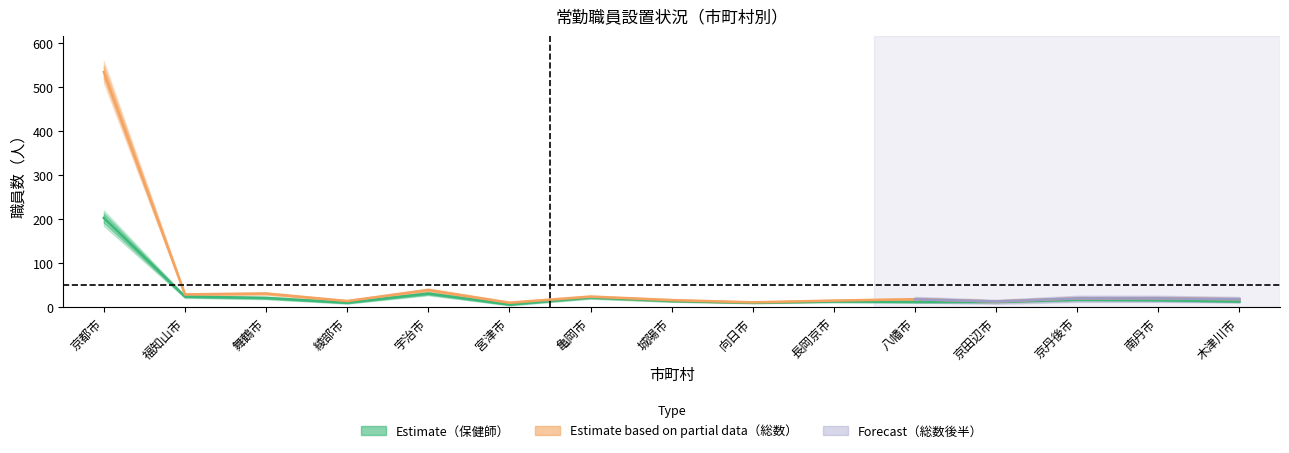

Reading left to right, transcribe all the data shown in this chart.

保健師_中央: 京都市=203	福知山市=24	舞鶴市=21	綾部市=10	宇治市=31	宮津市=6	亀岡市=22	城陽市=14	向日市=10	長岡京市=13	八幡市=12	京田辺市=12	京丹後市=17	南丹市=16	木津川市=13
保健師_上限: 京都市=220	福知山市=26	舞鶴市=24	綾部市=12	宇治市=34	宮津市=8	亀岡市=24	城陽市=16	向日市=11	長岡京市=15	八幡市=14	京田辺市=13	京丹後市=19	南丹市=18	木津川市=15
保健師_下限: 京都市=185	福知山市=21	舞鶴市=18	綾部市=8	宇治市=27	宮津市=4	亀岡市=19	城陽市=12	向日市=9	長岡京市=11	八幡市=10	京田辺市=11	京丹後市=15	南丹市=14	木津川市=11
総数_中央: 京都市=535	福知山市=29	舞鶴市=31	綾部市=14	宇治市=39	宮津市=10	亀岡市=24	城陽市=16	向日市=11	長岡京市=15	八幡市=18	京田辺市=13	京丹後市=20	南丹市=20	木津川市=18
総数_上限: 京都市=560	福知山市=32	舞鶴市=34	綾部市=16	宇治市=43	宮津市=13	亀岡市=27	城陽市=19	向日市=13	長岡京市=17	八幡市=21	京田辺市=15	京丹後市=23	南丹市=23	木津川市=21
総数_下限: 京都市=510	福知山市=26	舞鶴市=28	綾部市=12	宇治市=35	宮津市=7	亀岡市=21	城陽市=13	向日市=9	長岡京市=13	八幡市=15	京田辺市=11	京丹後市=17	南丹市=17	木津川市=15